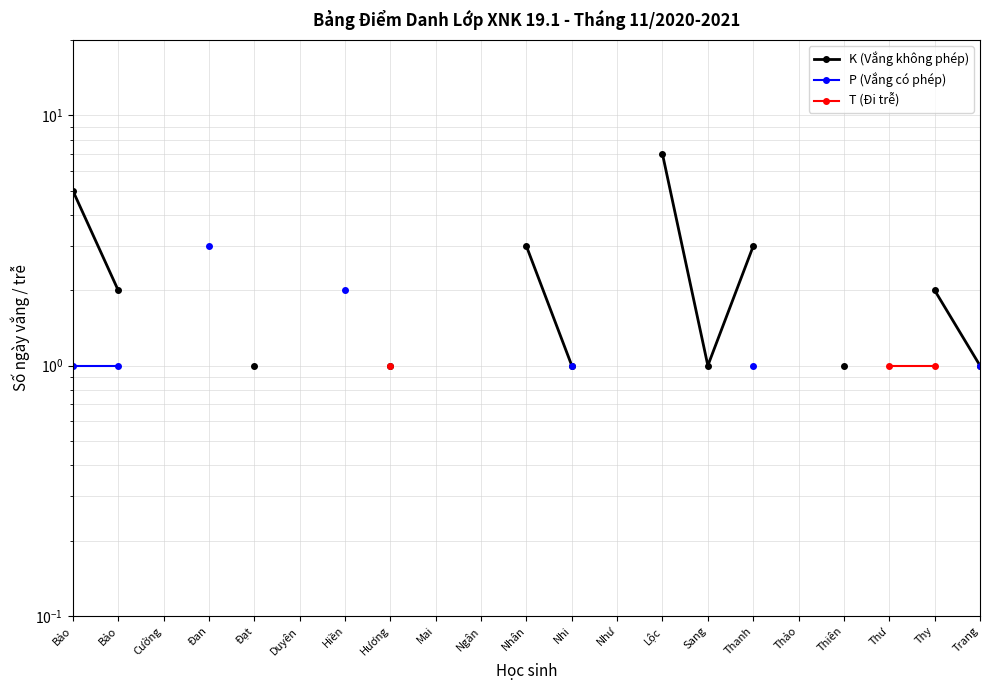

Is it true that P (Vắng có phép) equals 3.0 at Đan?

True